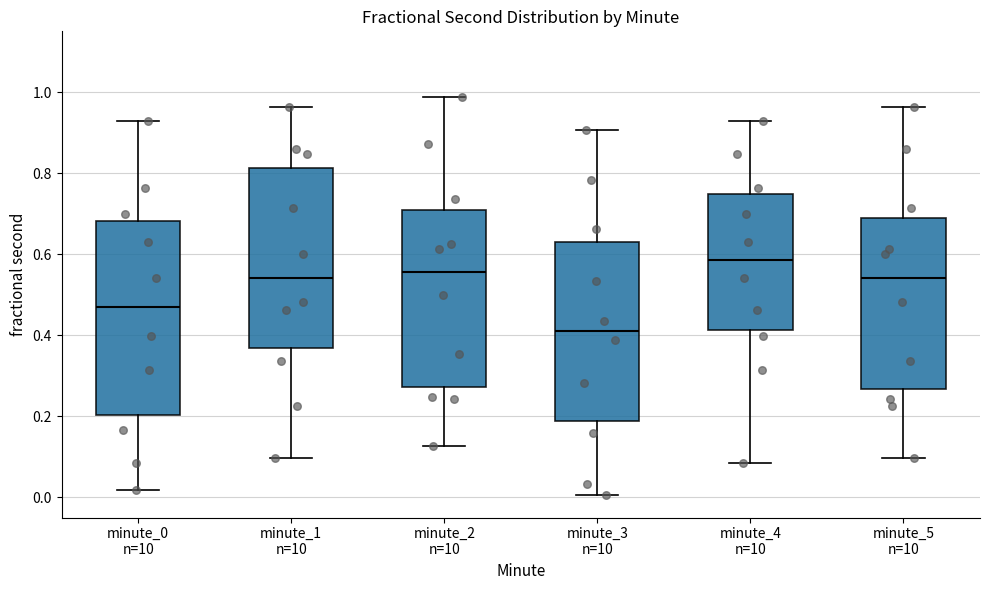

Reading left to right, transcribe this box plot: for each box, give where its median line is, the range the box spans, and where its two whiskers end, as read against the y-axis. The values are not printed on the chart, so give them approximately, as read against the axis.

minute_0 n=10: median 0.46, box 0.20 to 0.68, whiskers 0.02 to 0.92
minute_1 n=10: median 0.54, box 0.36 to 0.82, whiskers 0.10 to 0.96
minute_2 n=10: median 0.56, box 0.28 to 0.70, whiskers 0.12 to 0.98
minute_3 n=10: median 0.42, box 0.18 to 0.64, whiskers 0.00 to 0.90
minute_4 n=10: median 0.58, box 0.42 to 0.74, whiskers 0.08 to 0.92
minute_5 n=10: median 0.54, box 0.26 to 0.68, whiskers 0.10 to 0.96